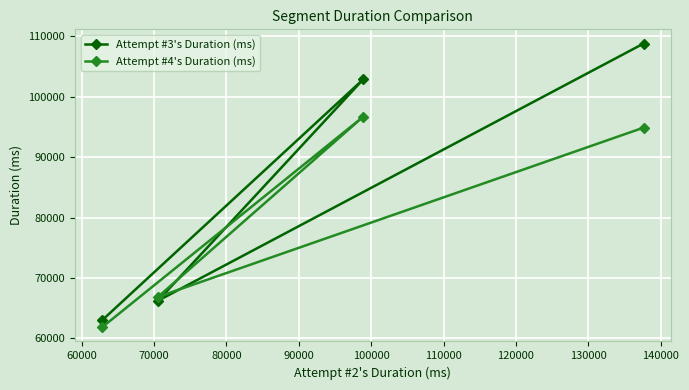

True or false: Attempt #4's Duration (ms) has more than 0 interior local peaks.

True